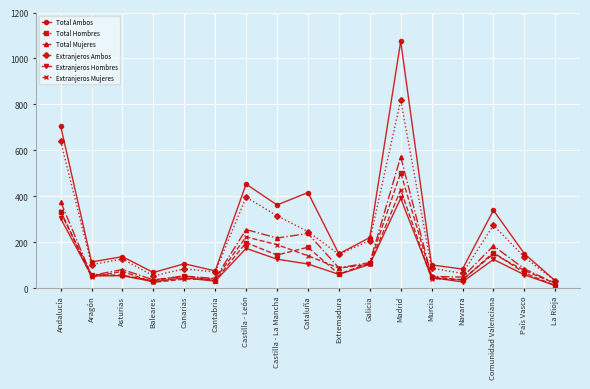

Which series has the largest range (max minus min)?

Total Ambos